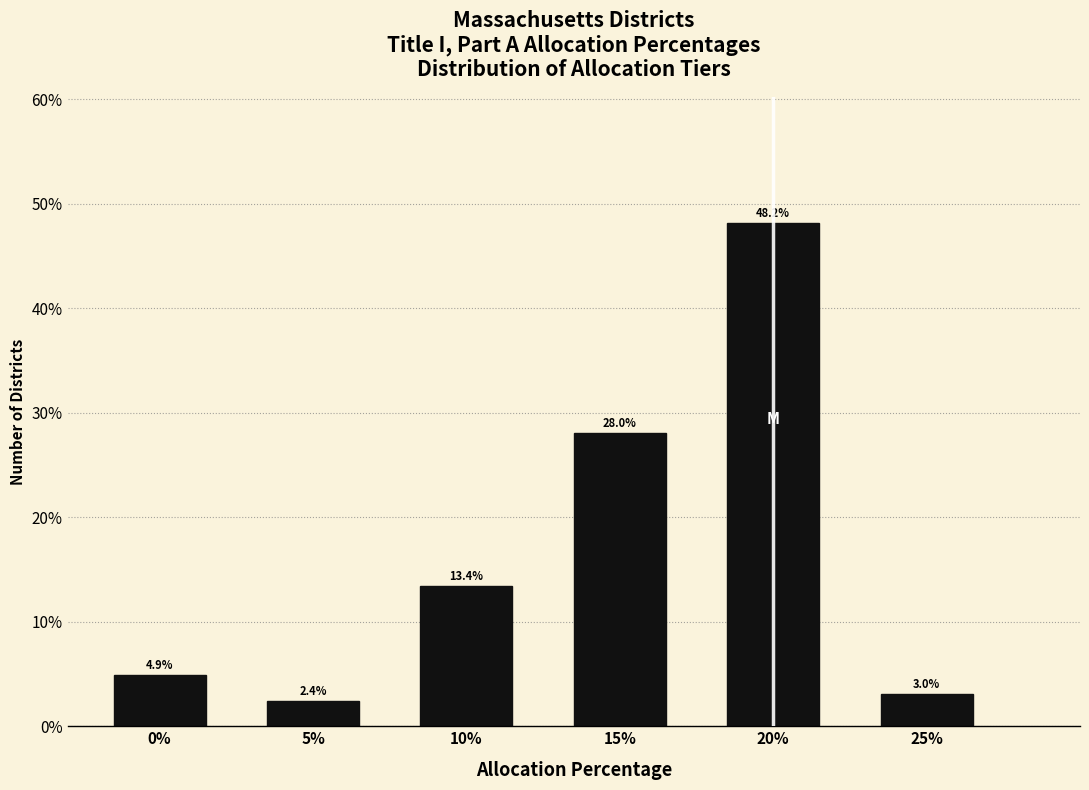

Reading left to right, extract all data points from this chart.

0%=4.9	5%=2.4	10%=13.4	15%=28.0	20%=48.2	25%=3.0